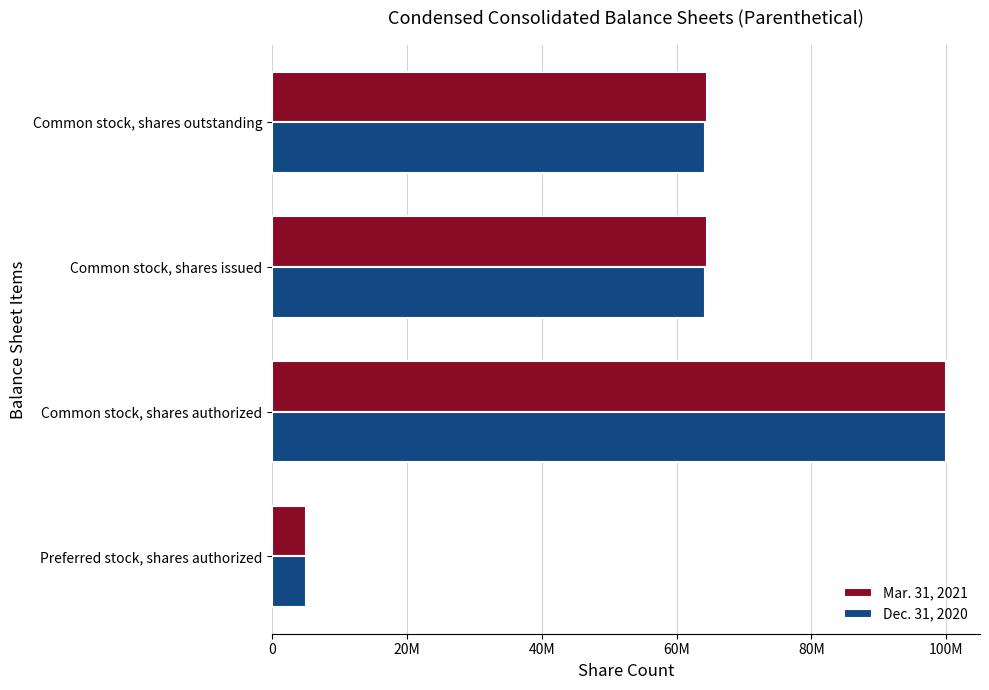

At which category is the sum across all series the highest?

Common stock, shares authorized